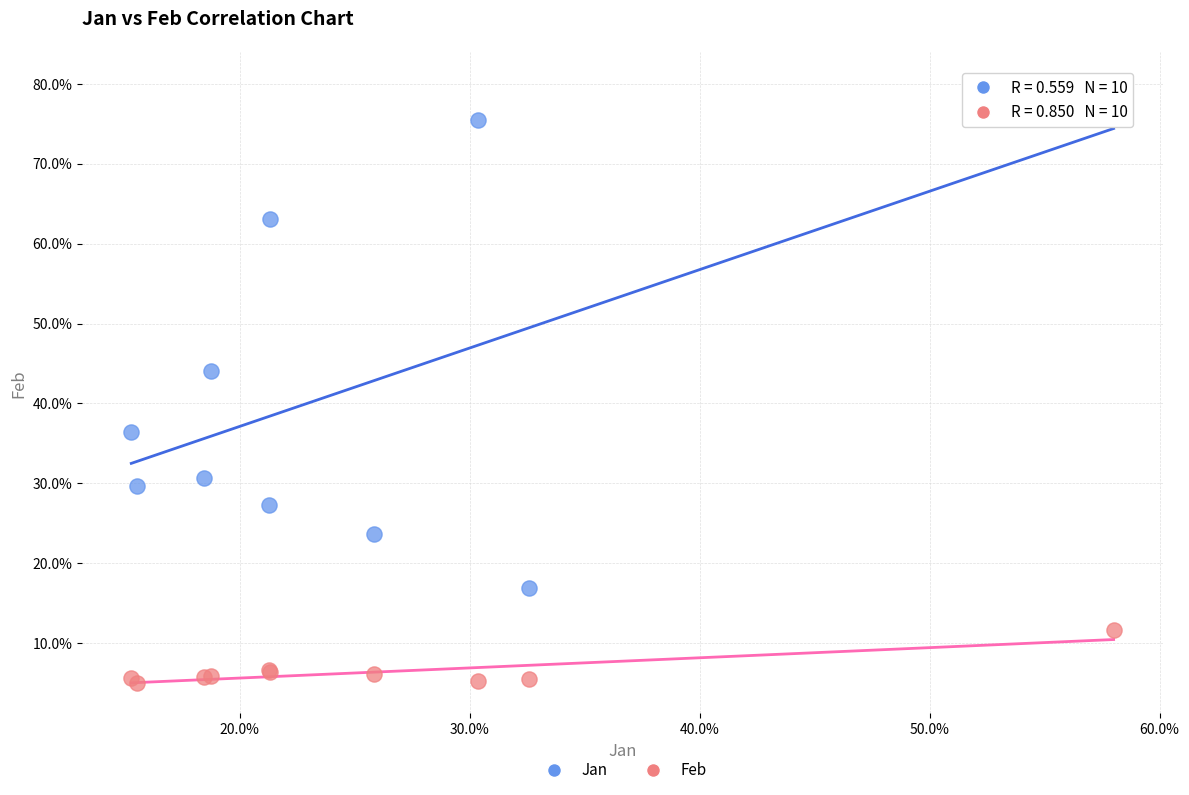

Which series has the widest spread of Y values?

Jan